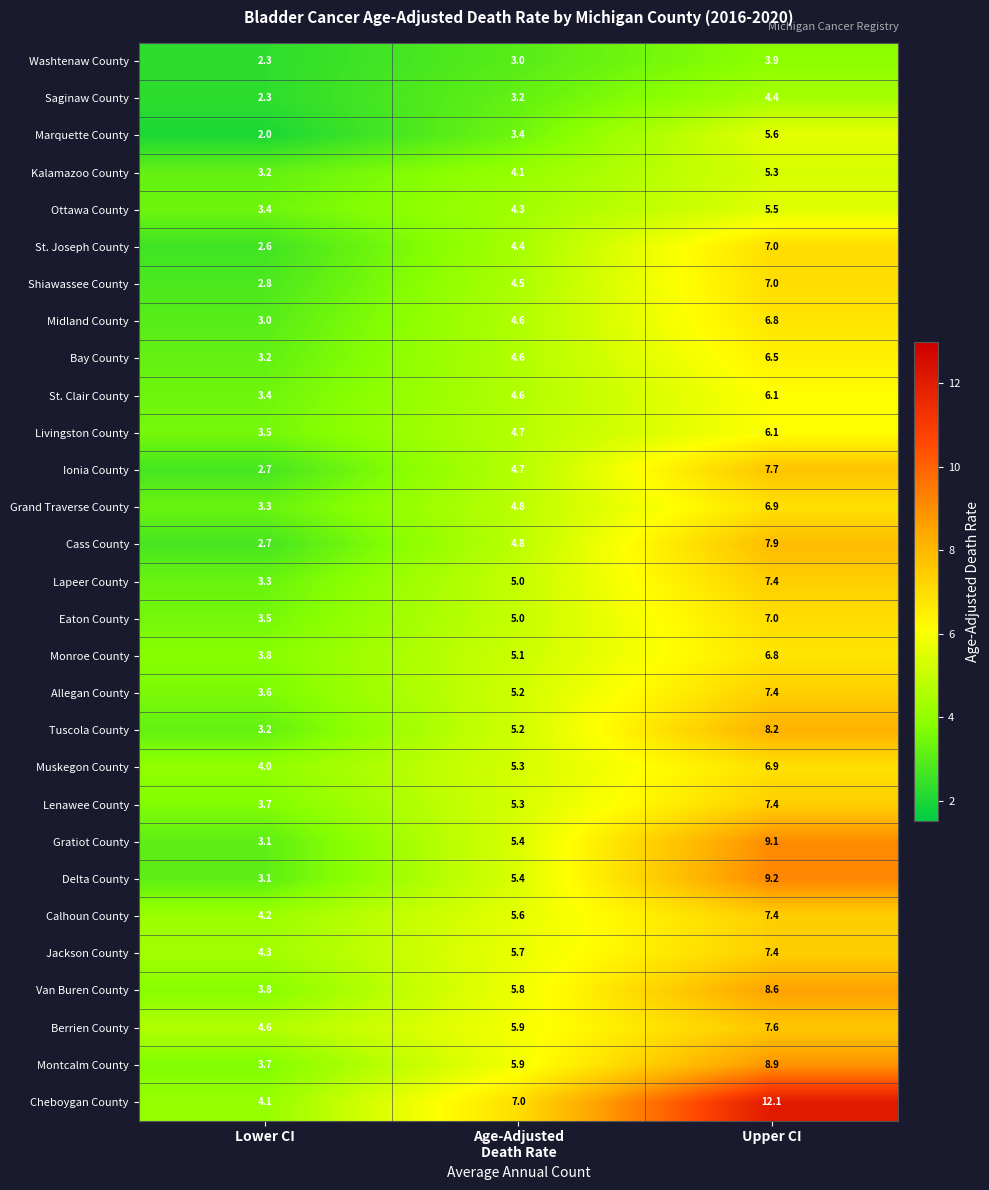

What is the sum of all Calhoun County values?

17.2